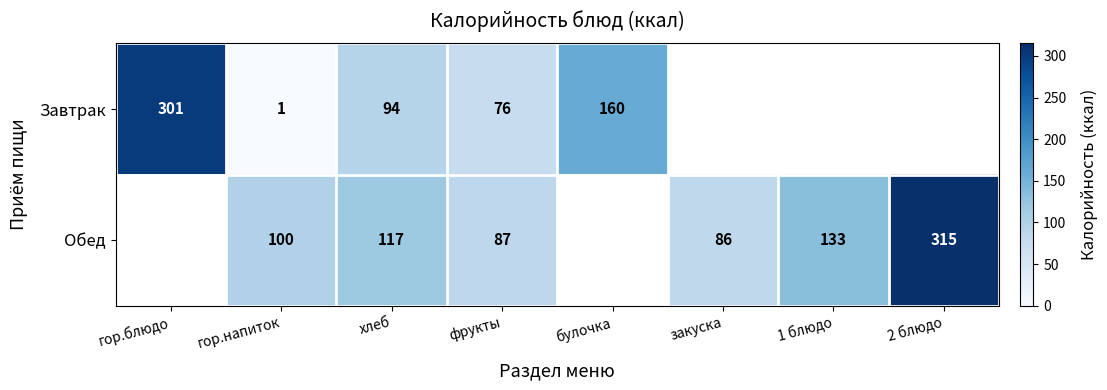

At how many categories does at least one series exceed 139?

3